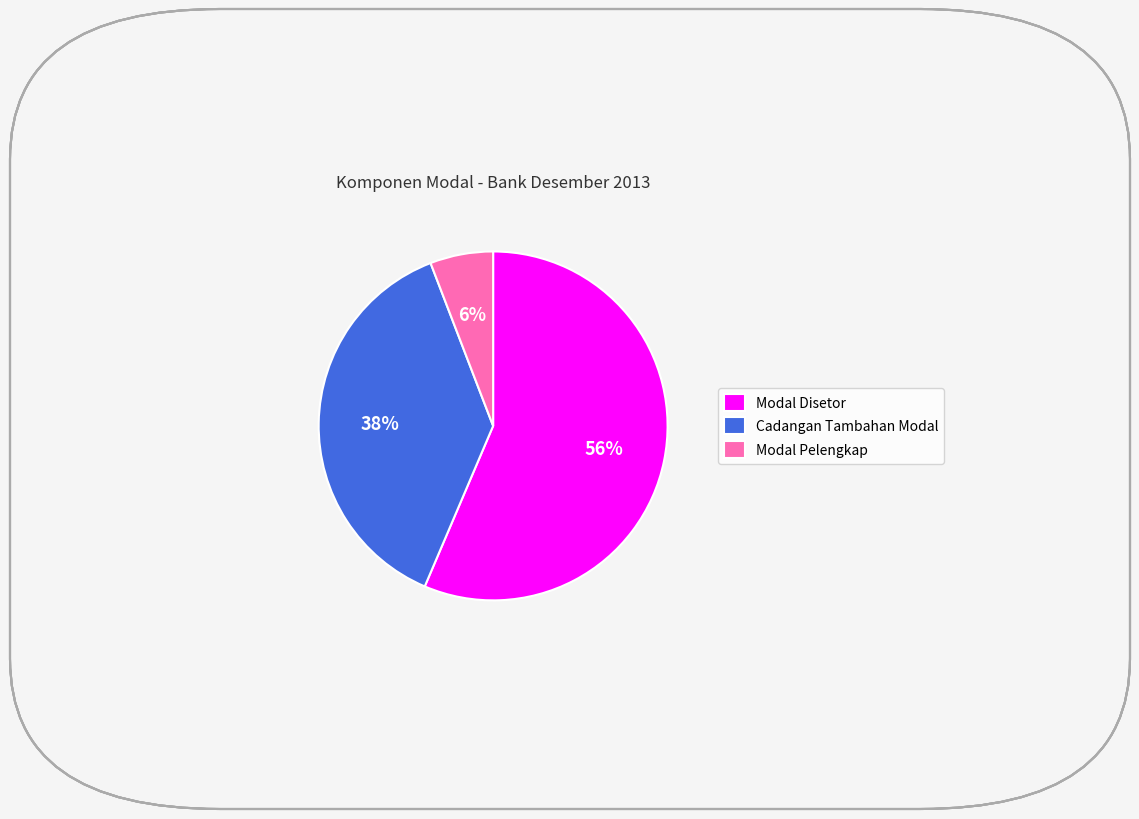

Rank the categories by value from highest to lowest.

Modal Disetor, Cadangan Tambahan Modal, Modal Pelengkap